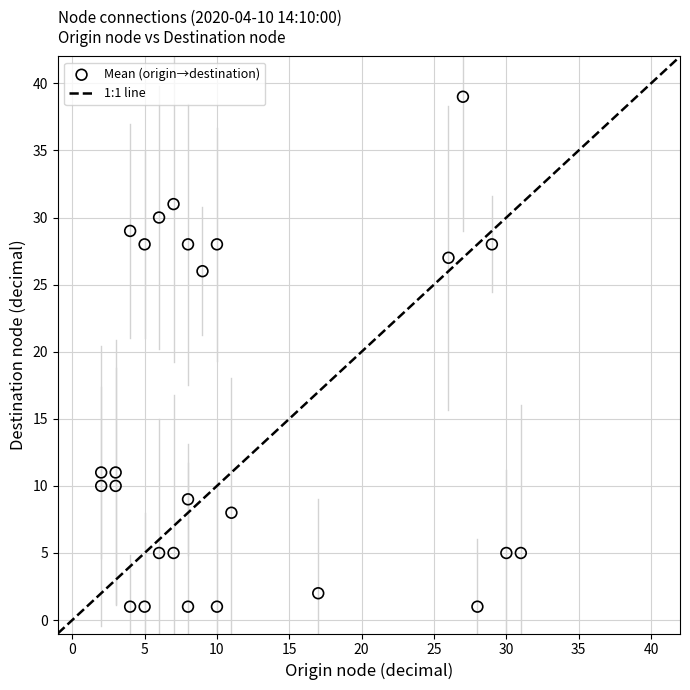

What is the range of Y values (max minus min)?

38